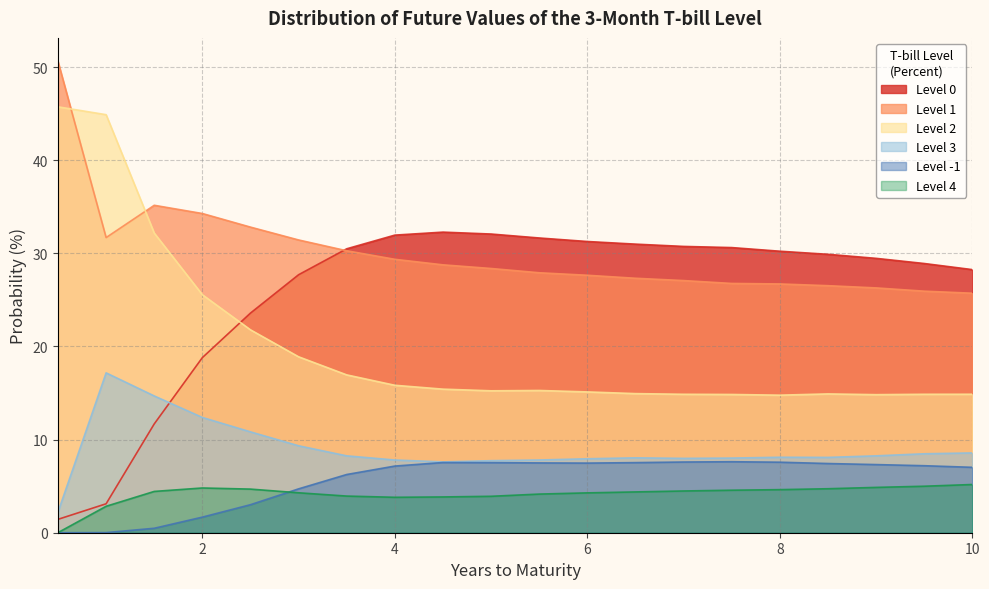

True or false: Level 3 has a value of 8.1 at 8.

True